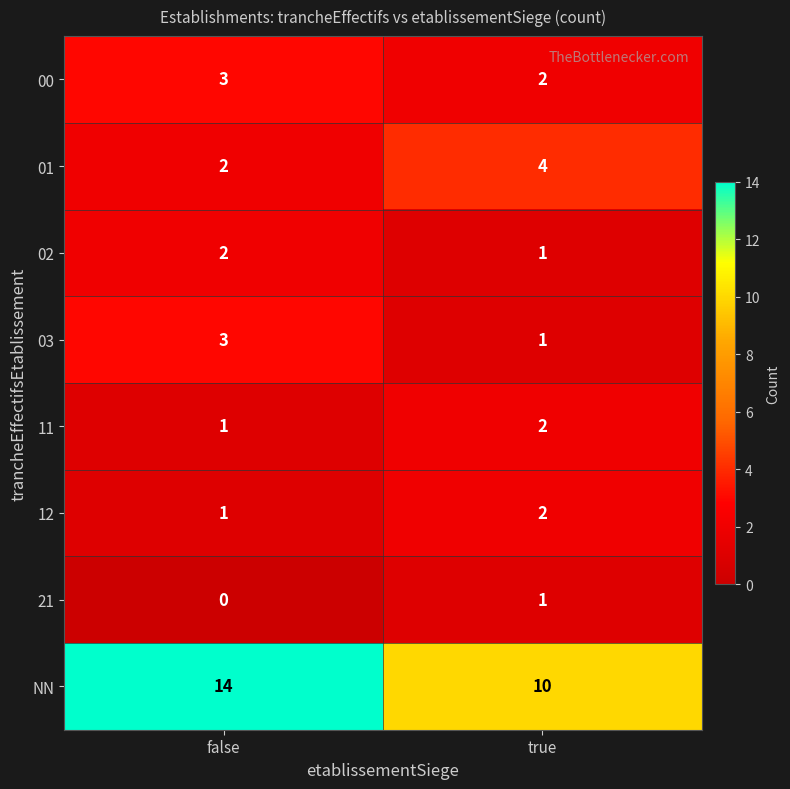

What is the sum of the 02 values at true and false?

3